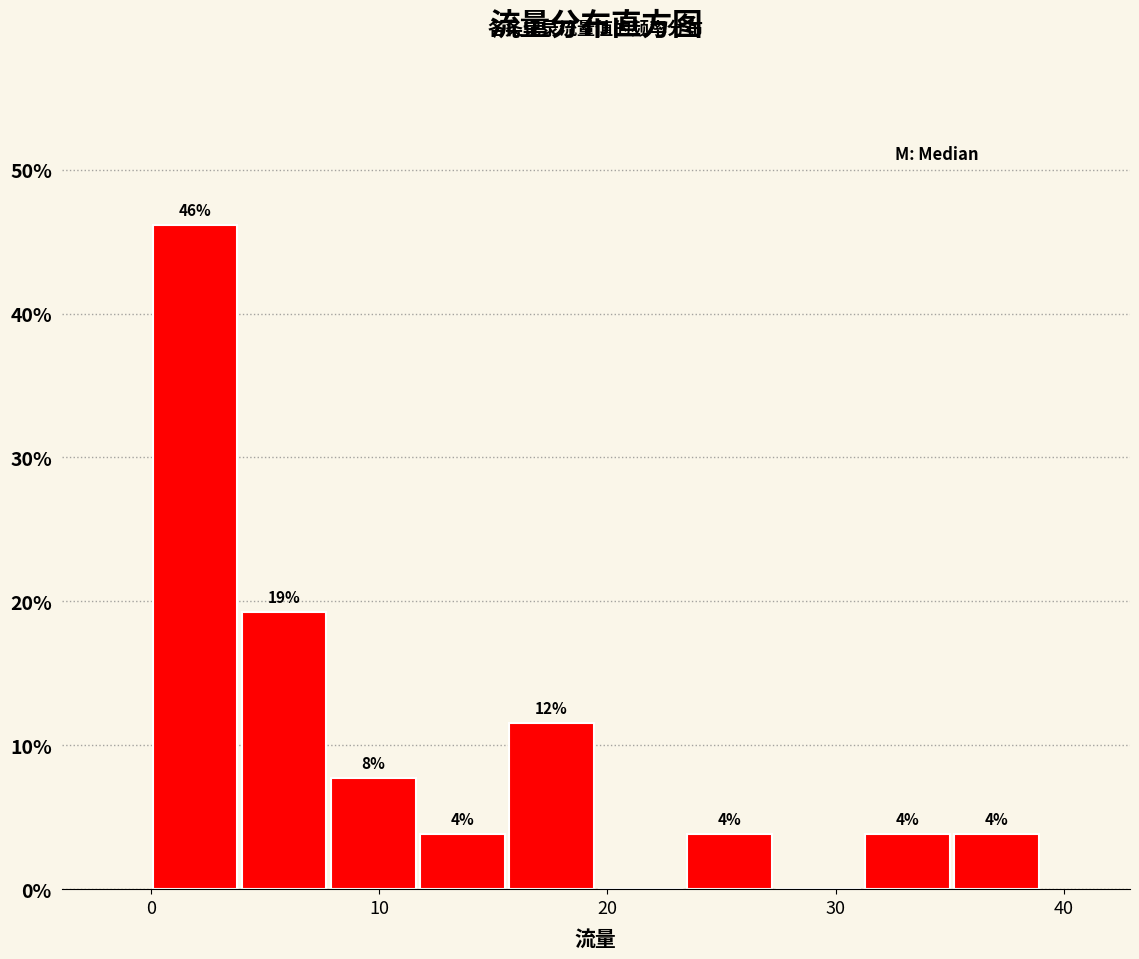

Around what value on the x-axis is the tallest bar? Give the approximate position of its centre, as read against the axis.

2